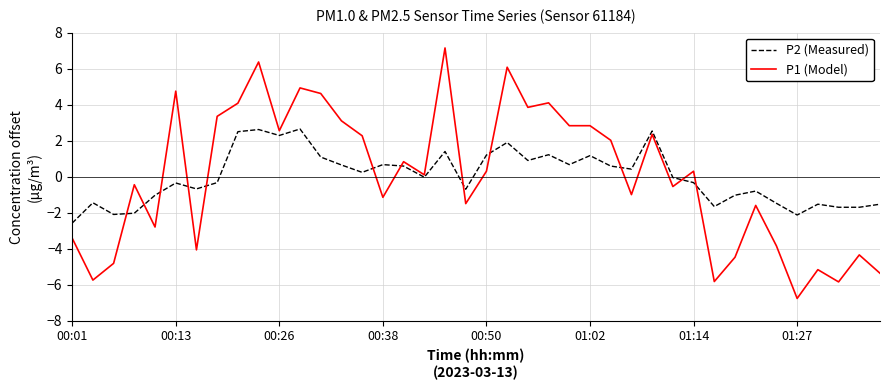

What is the minimum value for P1 (Model)?

-6.8